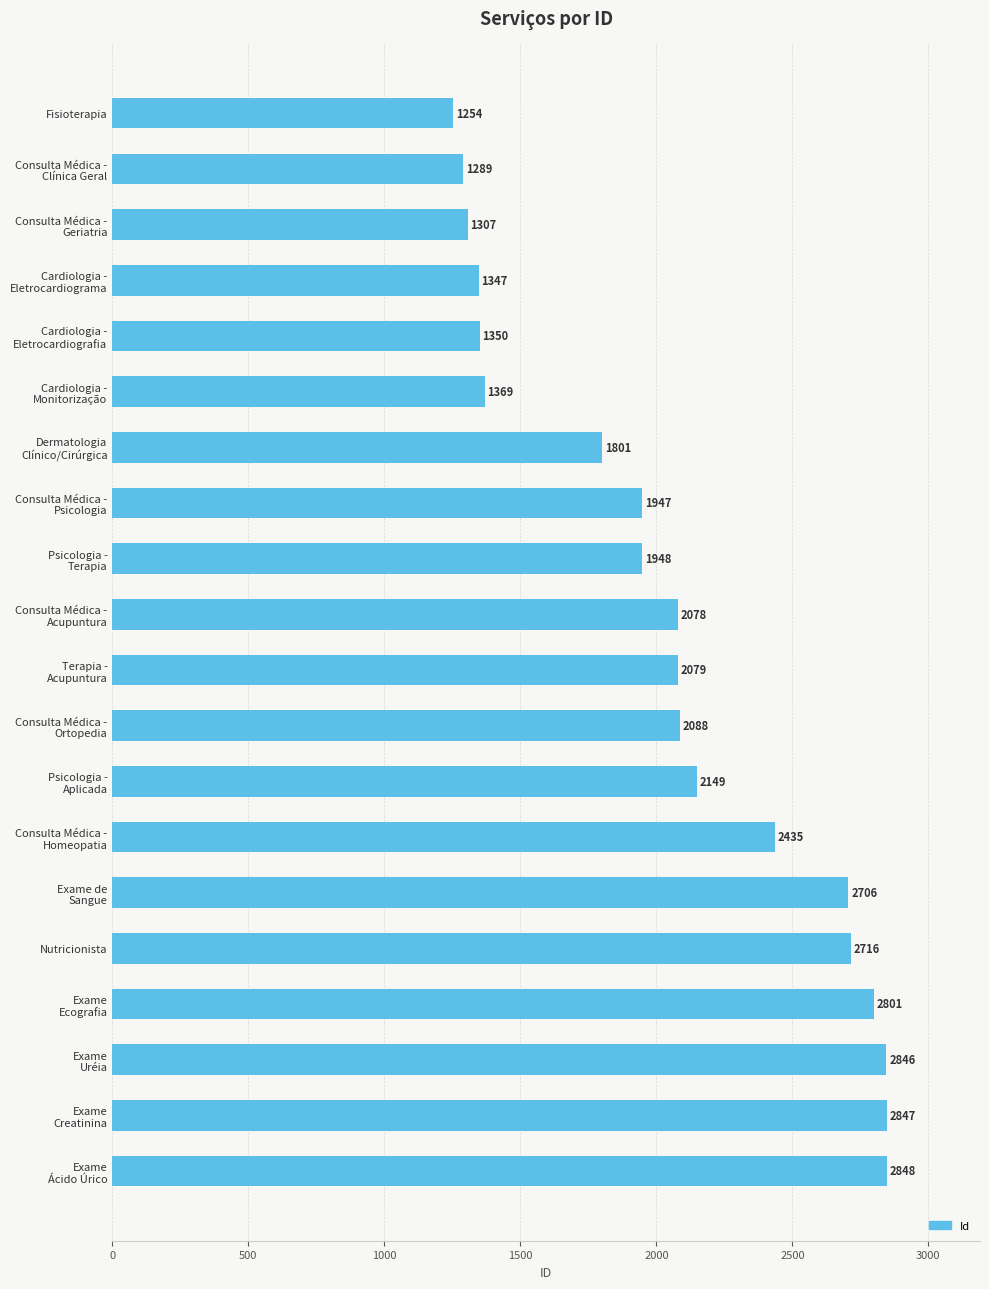

Where is the data nearest to the value 2051?

Consulta Médica -
Acupuntura